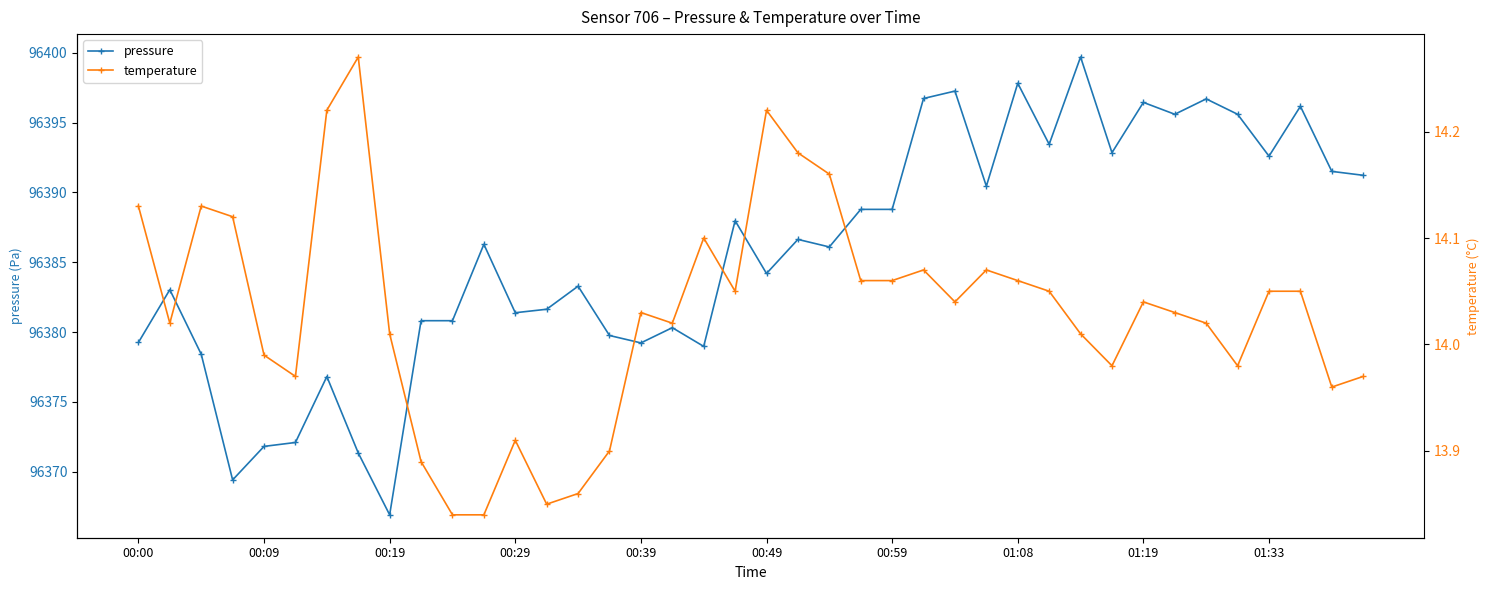

Does the chart have visible grid lines?

No